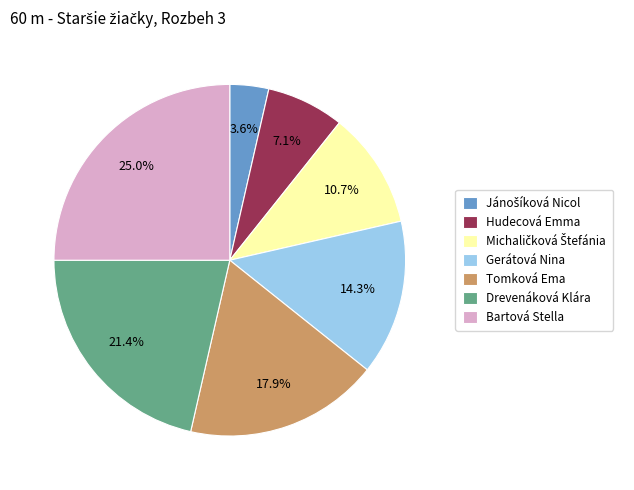

Which slice is the largest?

Bartová Stella